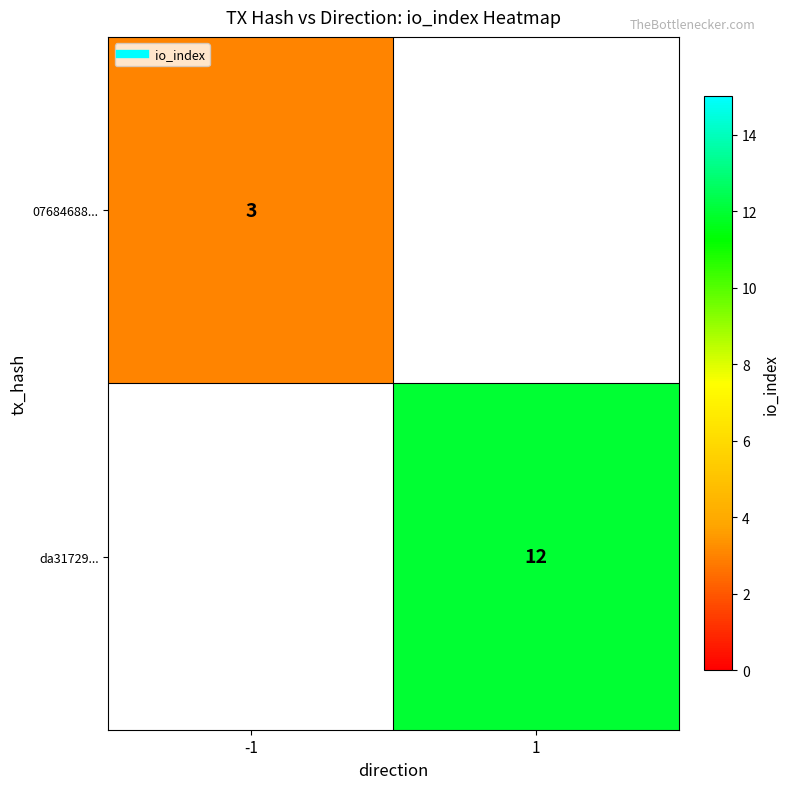

Rank the categories by 07684688... value from lowest to highest.

-1, 1